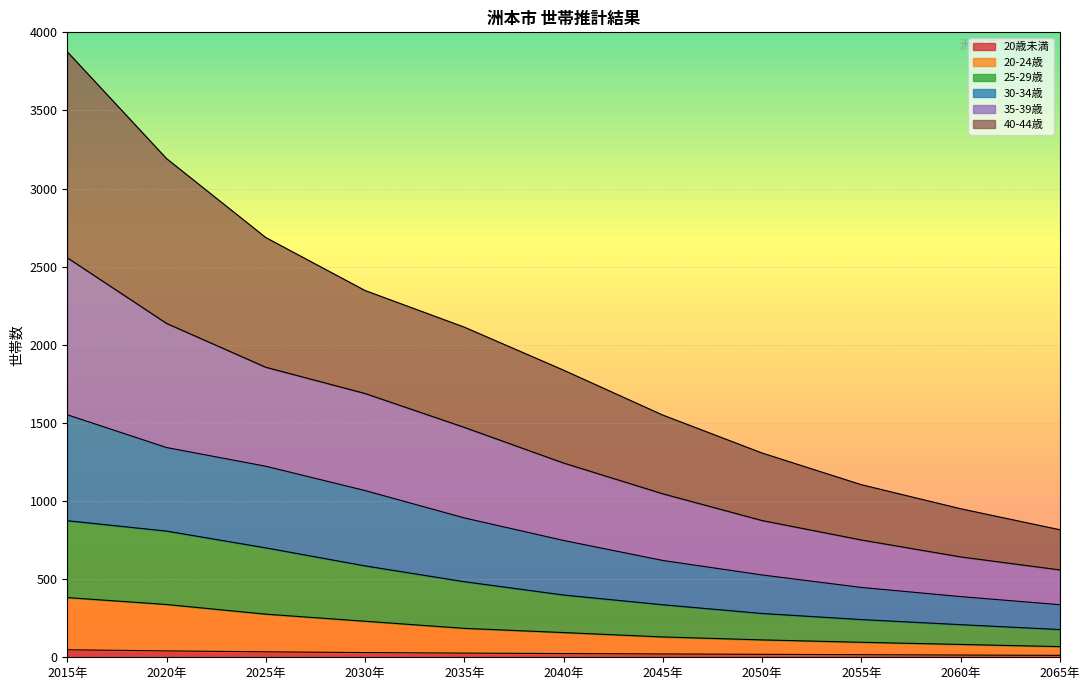

At which category is the sum across all series the highest?

2015年